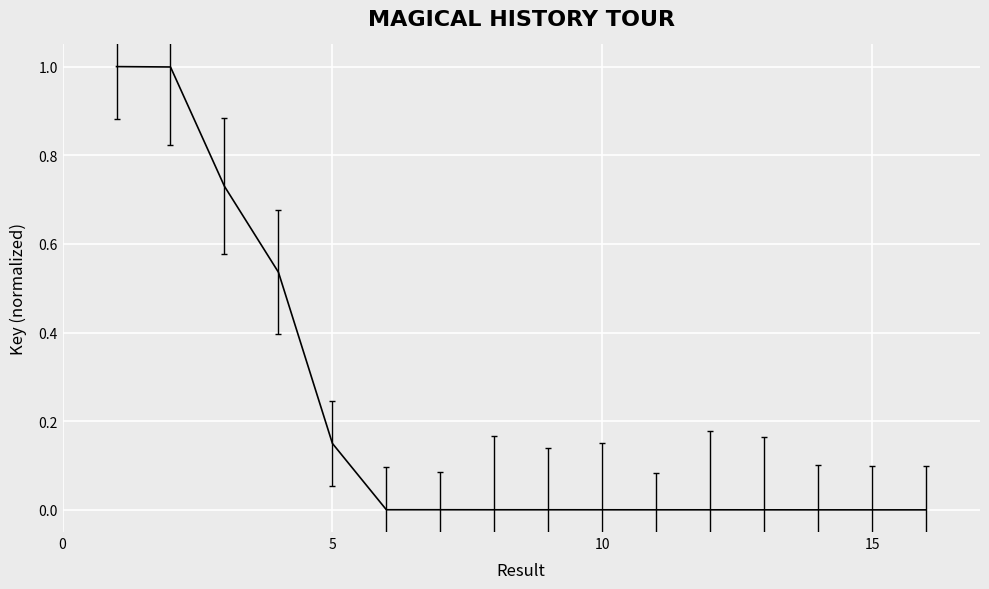

What is the maximum value shown in the chart?

1.0